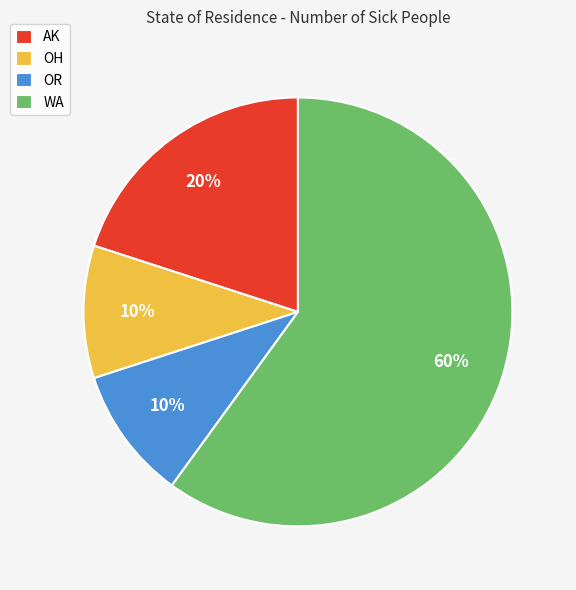

Count the number of slices in the pie.

4